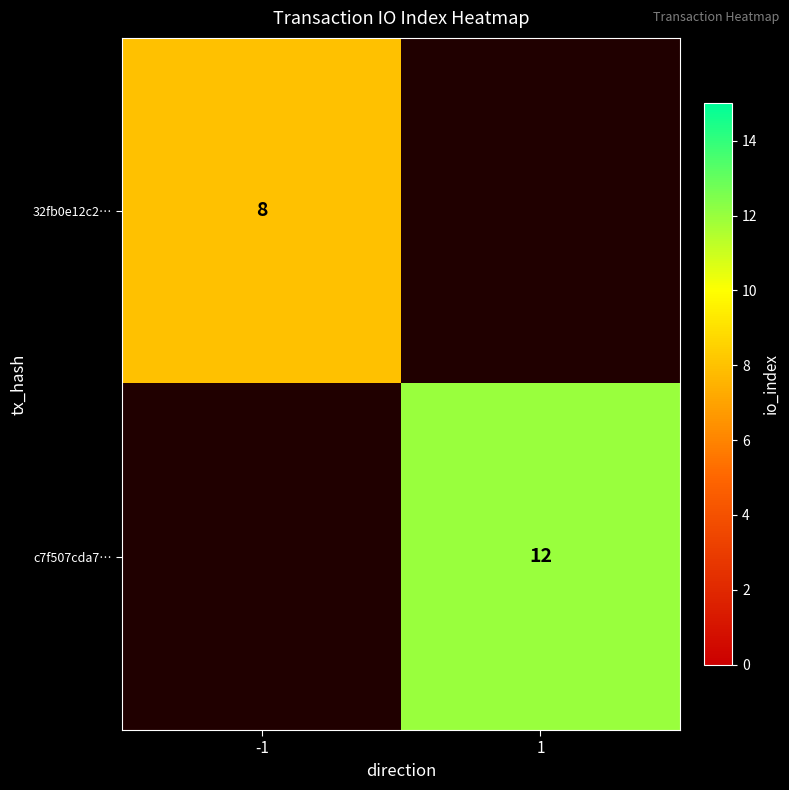

Is it true that c7f507cda7… equals 6 at 1?

False